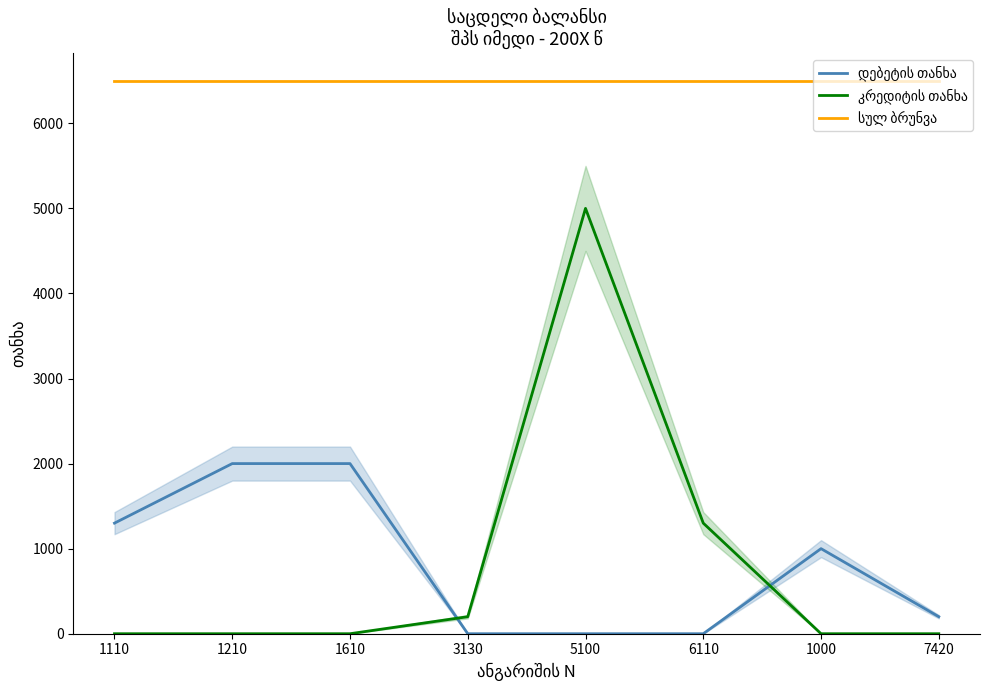

True or false: კრედიტის თანხა has more than 2 interior local peaks.

False